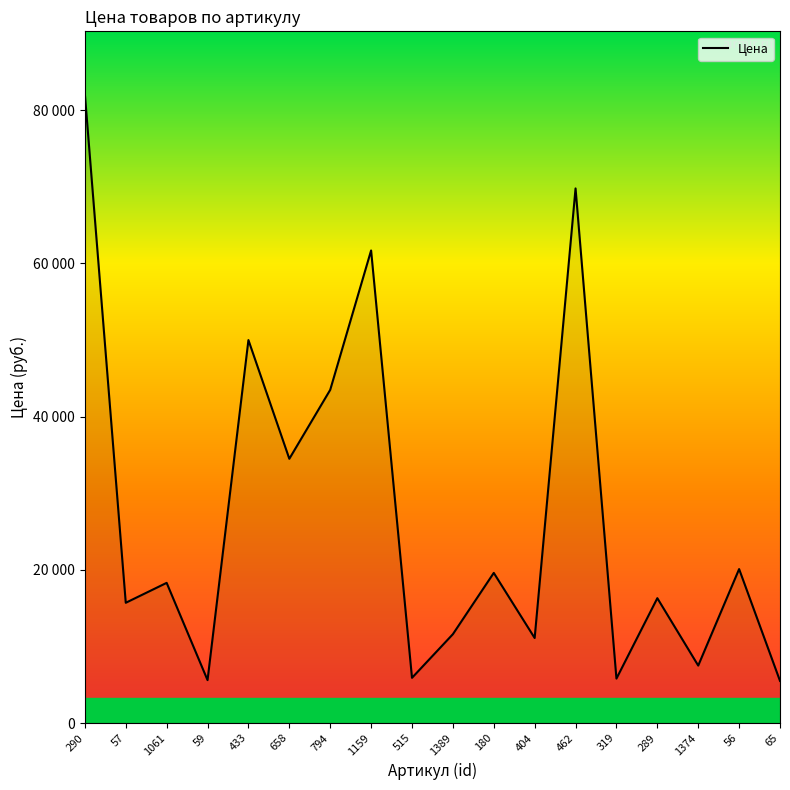

What is the ratio of the value at 289 to the value at 433?

0.3